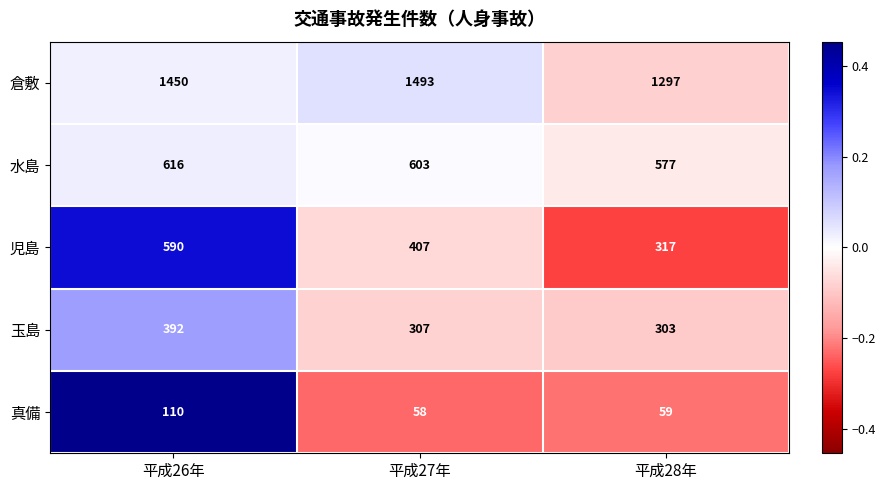

Count the 児島 values in the range 317 to 590.

3